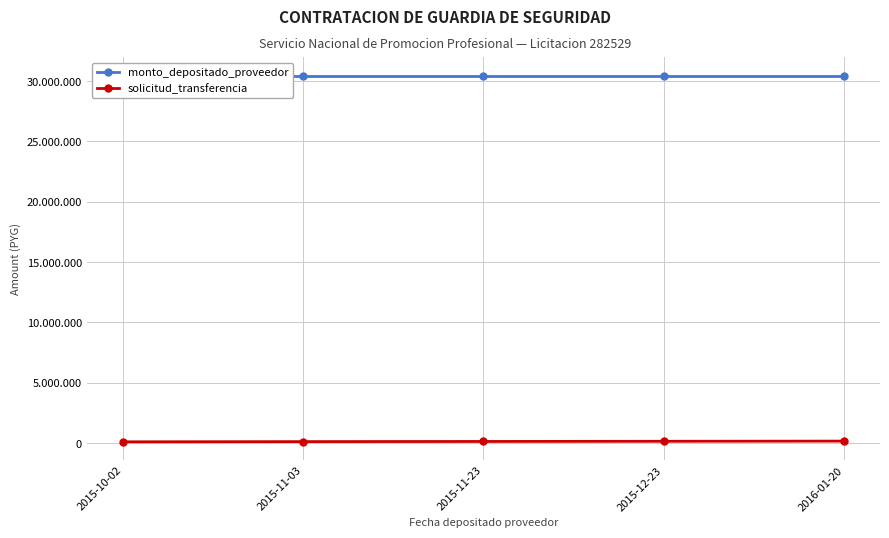

Is this an area chart (filled region under the line)?

No